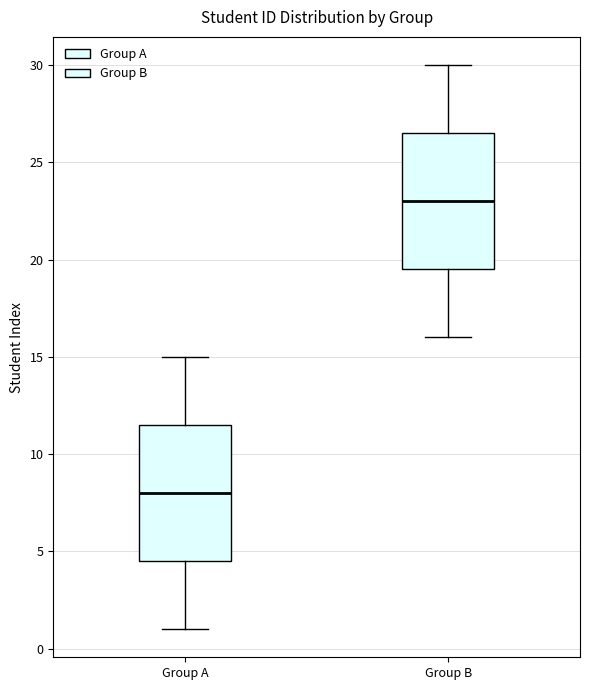

Where does the upper whisker of the box for Group A end on the y-axis? The values are not printed on the chart, so give them approximately, as read against the axis.

15.0